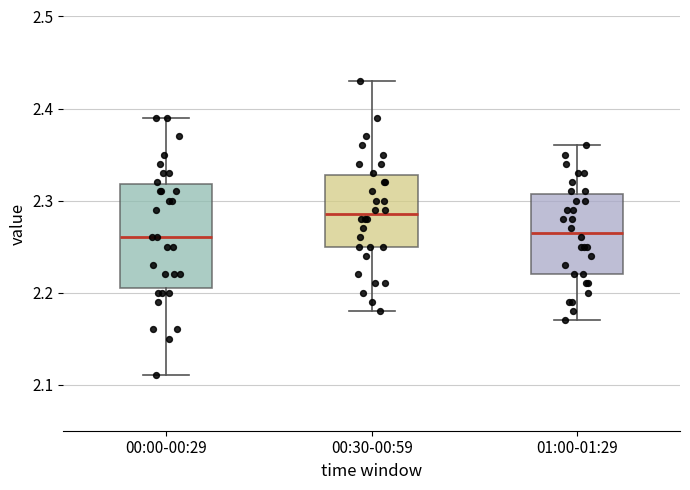

Where does the median line of the box for 00:00-00:29 sit on the y-axis? The values are not printed on the chart, so give them approximately, as read against the axis.

2.26